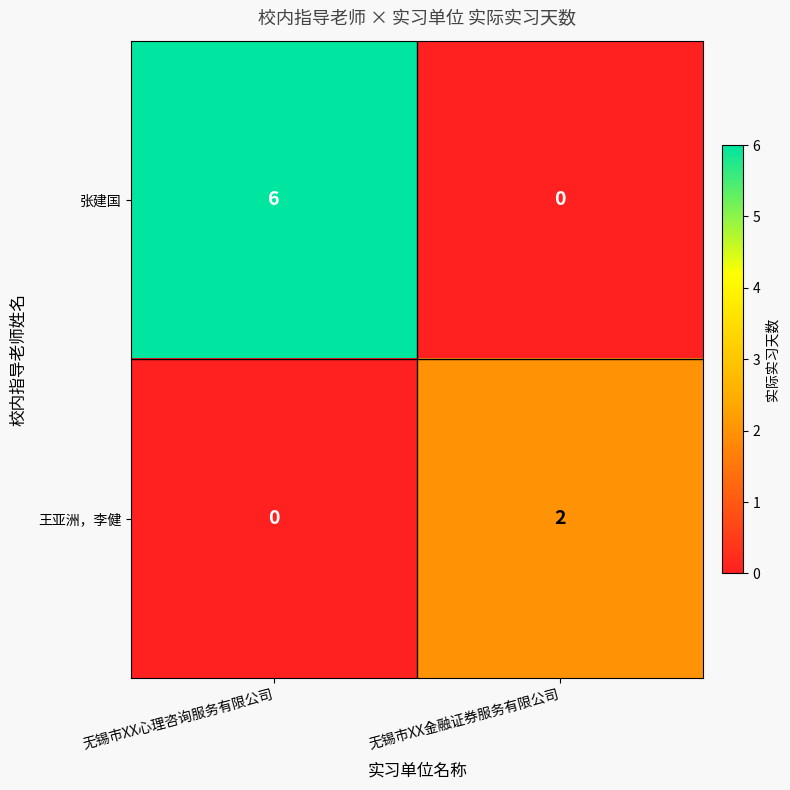

At which label is 王亚洲，李健 closest to 1?

无锡市XX心理咨询服务有限公司